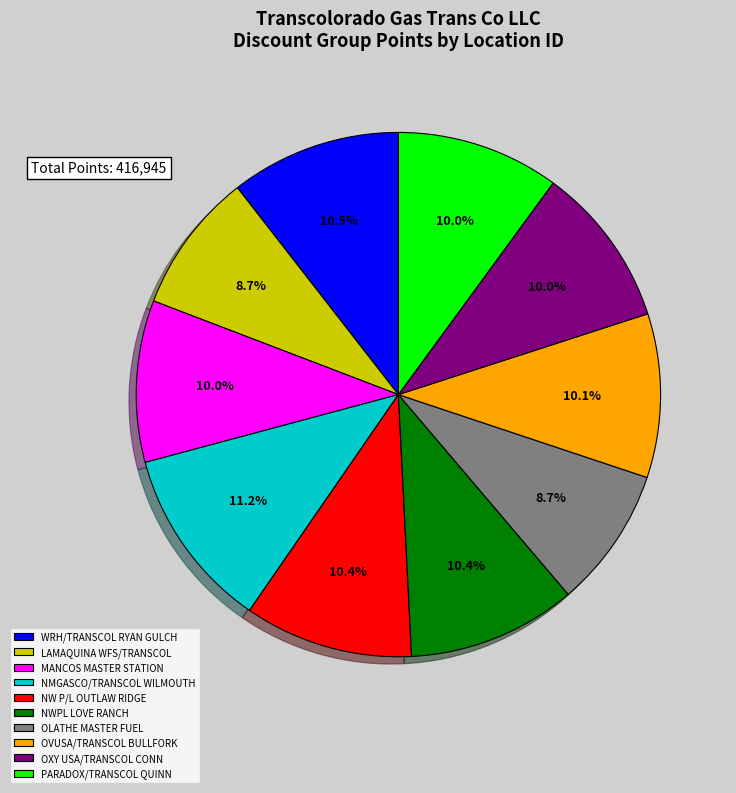

Approximately how many times larger is the value at PARADOX/TRANSCOL QUINN compared to WRH/TRANSCOL RYAN GULCH?

1.0